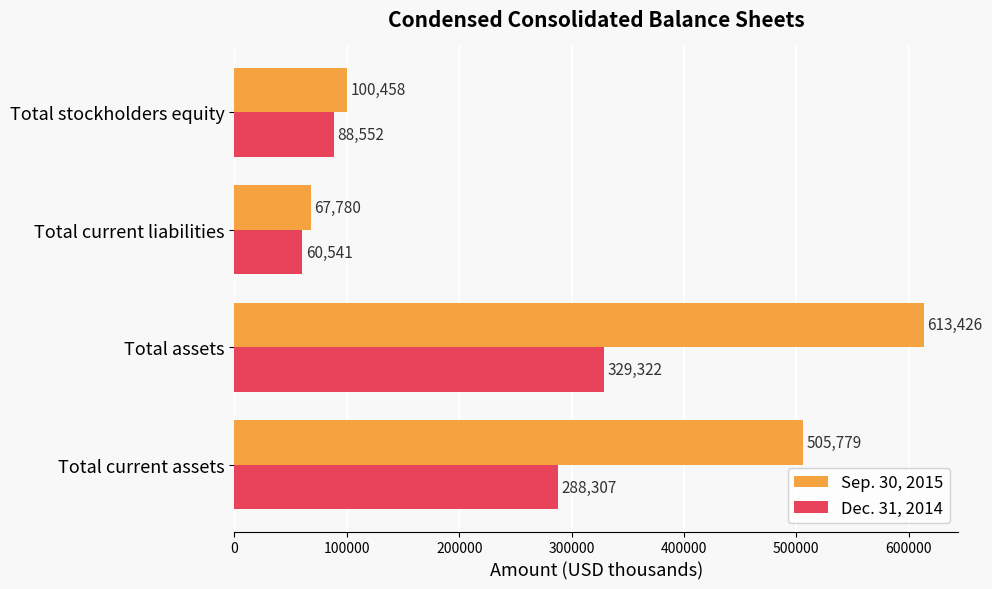

Read the Sep. 30, 2015 value at Total current assets.

505779